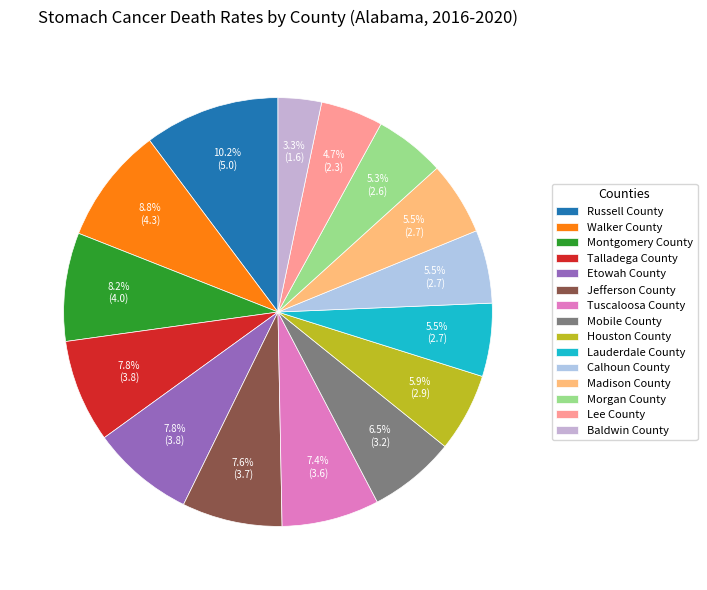

Rank the categories by value from lowest to highest.

Baldwin County, Lee County, Morgan County, Lauderdale County, Calhoun County, Madison County, Houston County, Mobile County, Tuscaloosa County, Jefferson County, Talladega County, Etowah County, Montgomery County, Walker County, Russell County